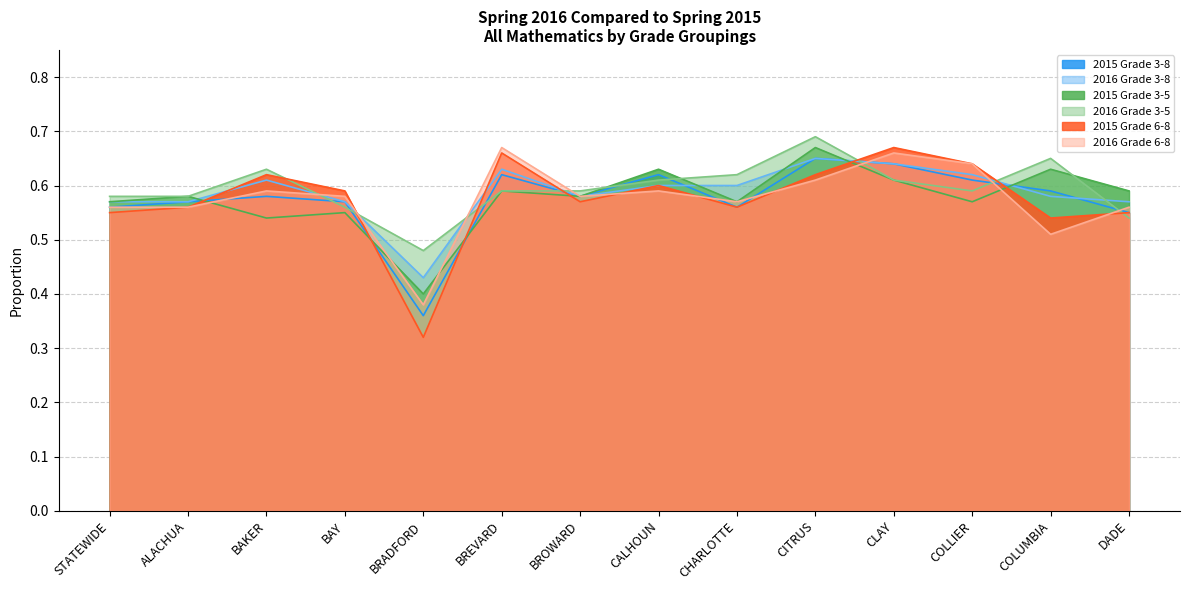

Is the value of 2016 Grade 3-8 at COLUMBIA greater than the value of 2016 Grade 6-8 at BRADFORD?

Yes